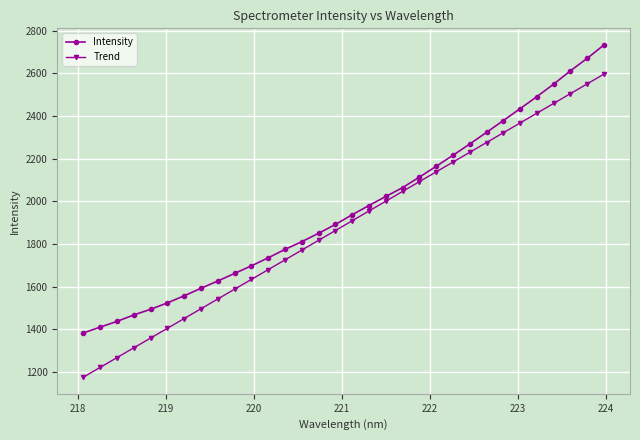

What is the value of the Trend point at the 25th from the left?

2275.2